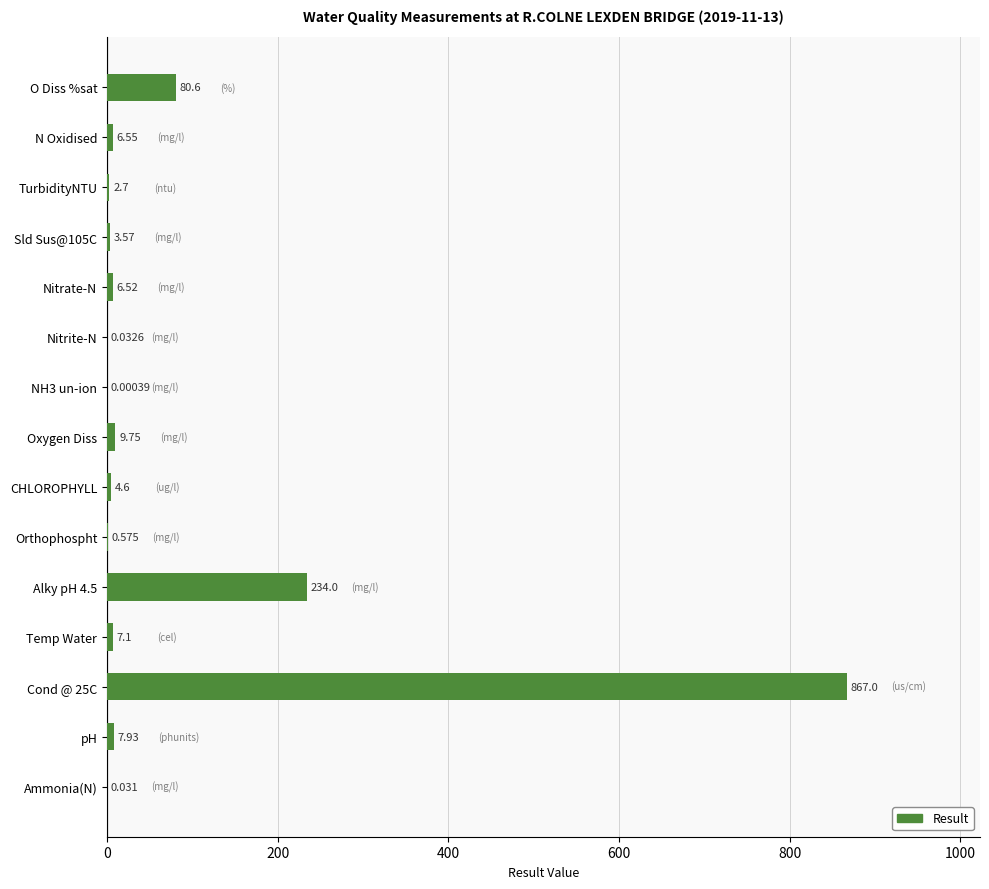

At which label is the value closest to 433?

Alky pH 4.5